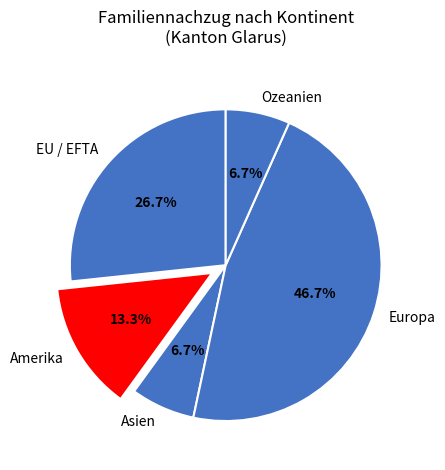

How many slices are in this pie chart?

5